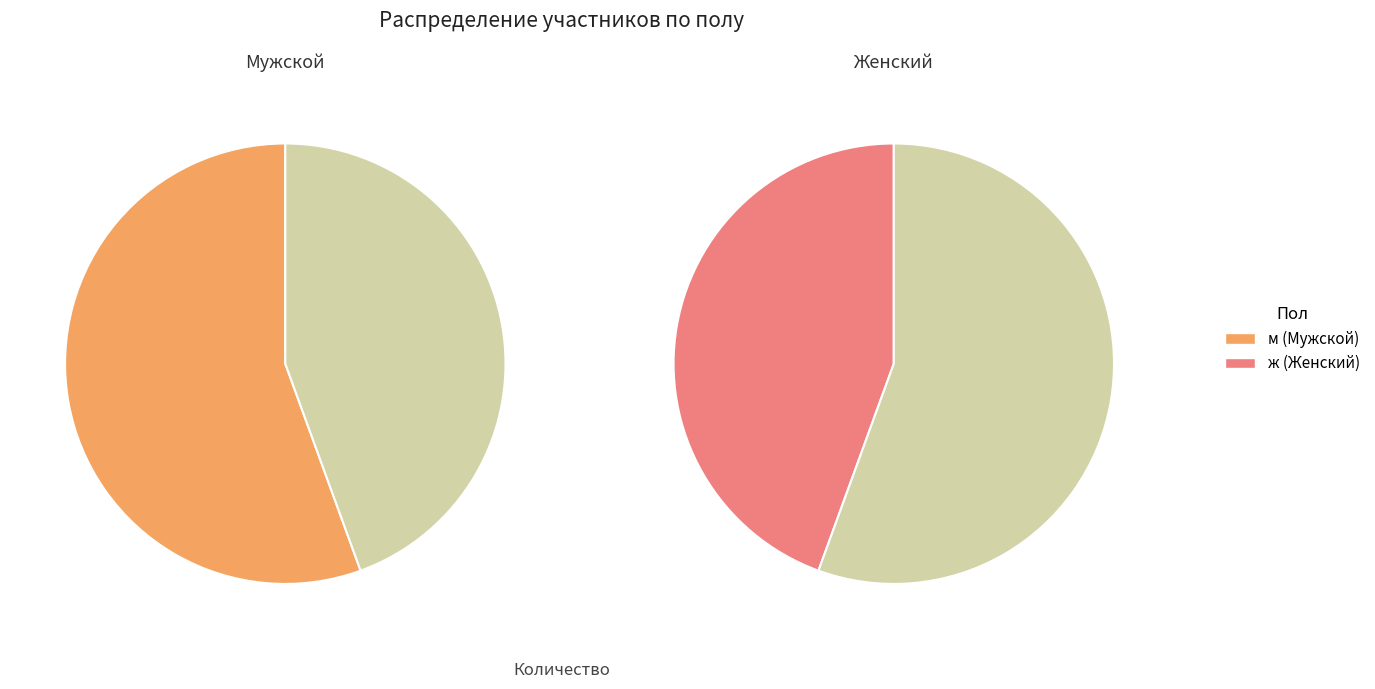

Count the number of slices in the pie.

2